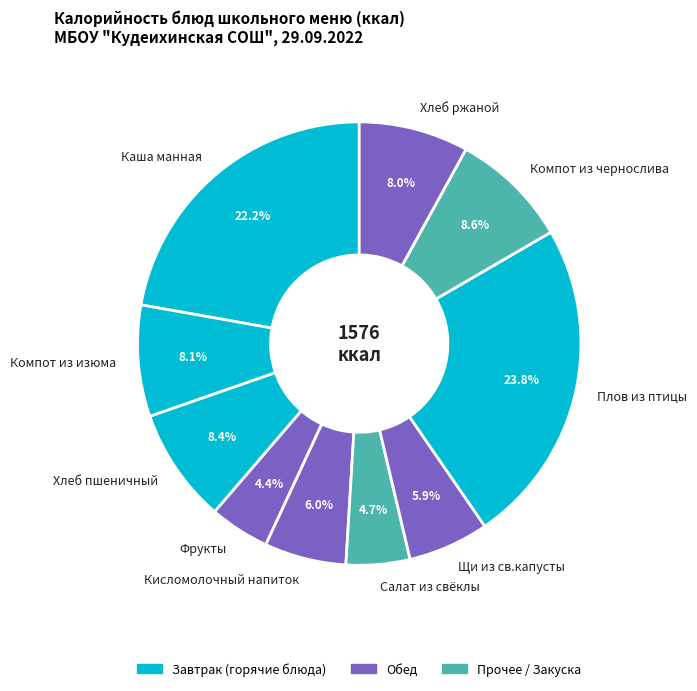

Which has a higher value, Фрукты or Хлеб пшеничный?

Хлеб пшеничный